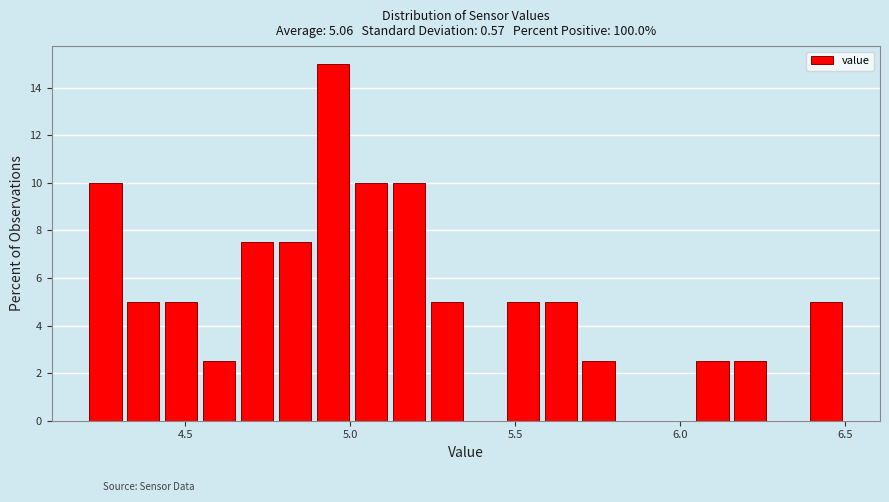

Read against the x-axis, roughly where is the centre of the tallest bar?

4.95